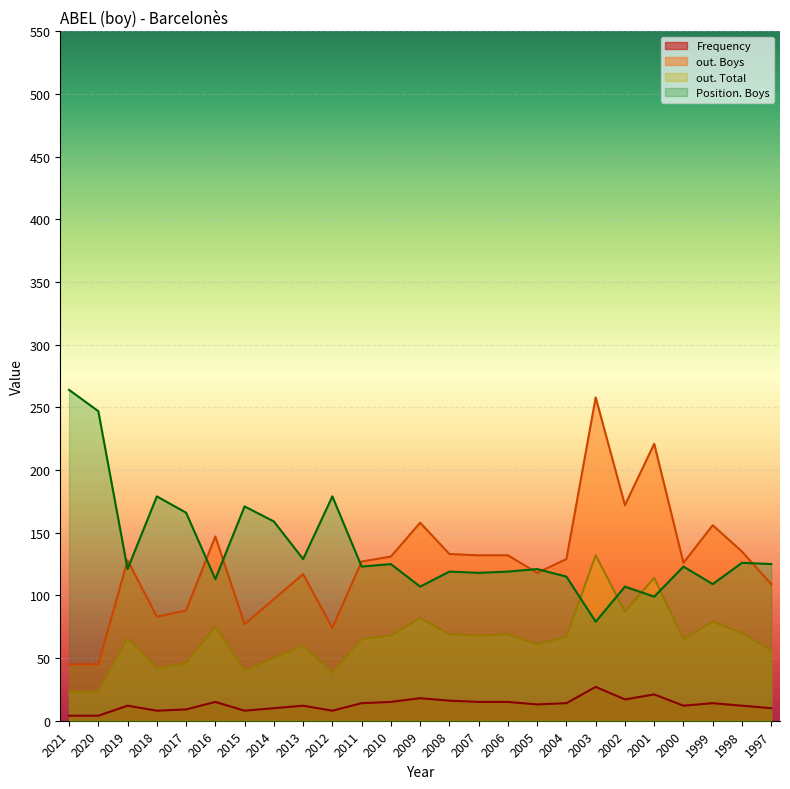

At which category is the sum across all series the highest?

2003